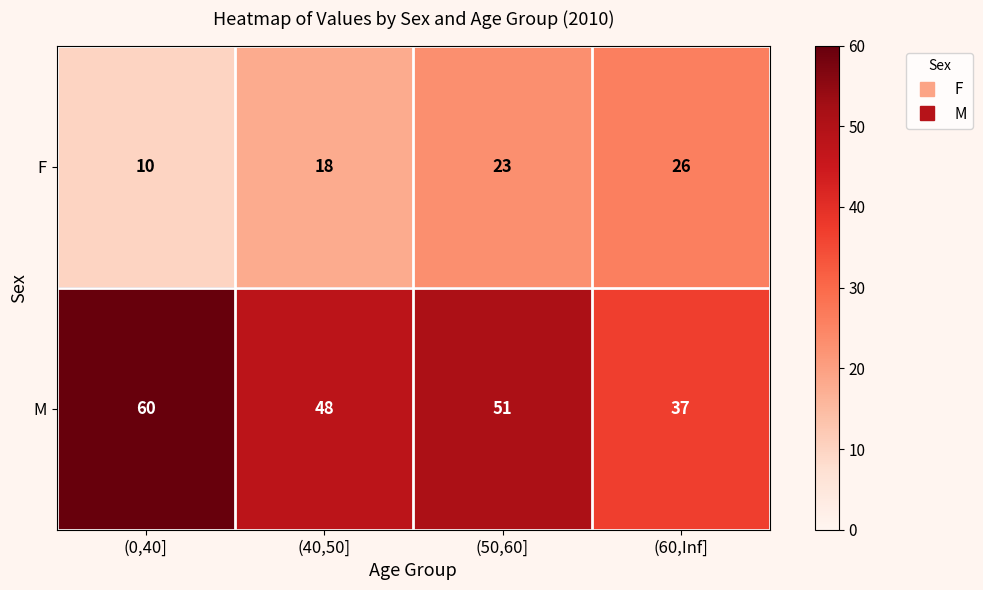

What is the total value across all series at (60,Inf]?

63